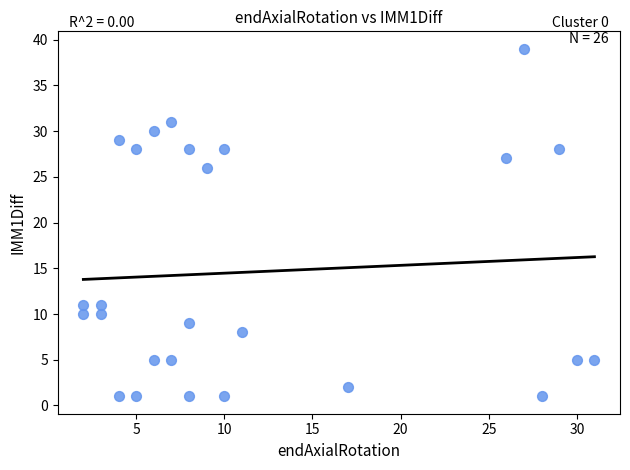

What is the range of X values (max minus min)?

29